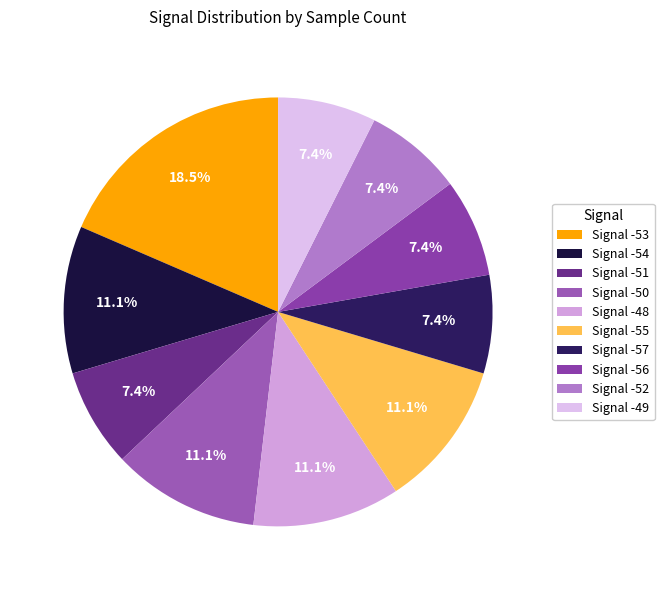

True or false: Signal -51 accounts for 1% of the total.

False